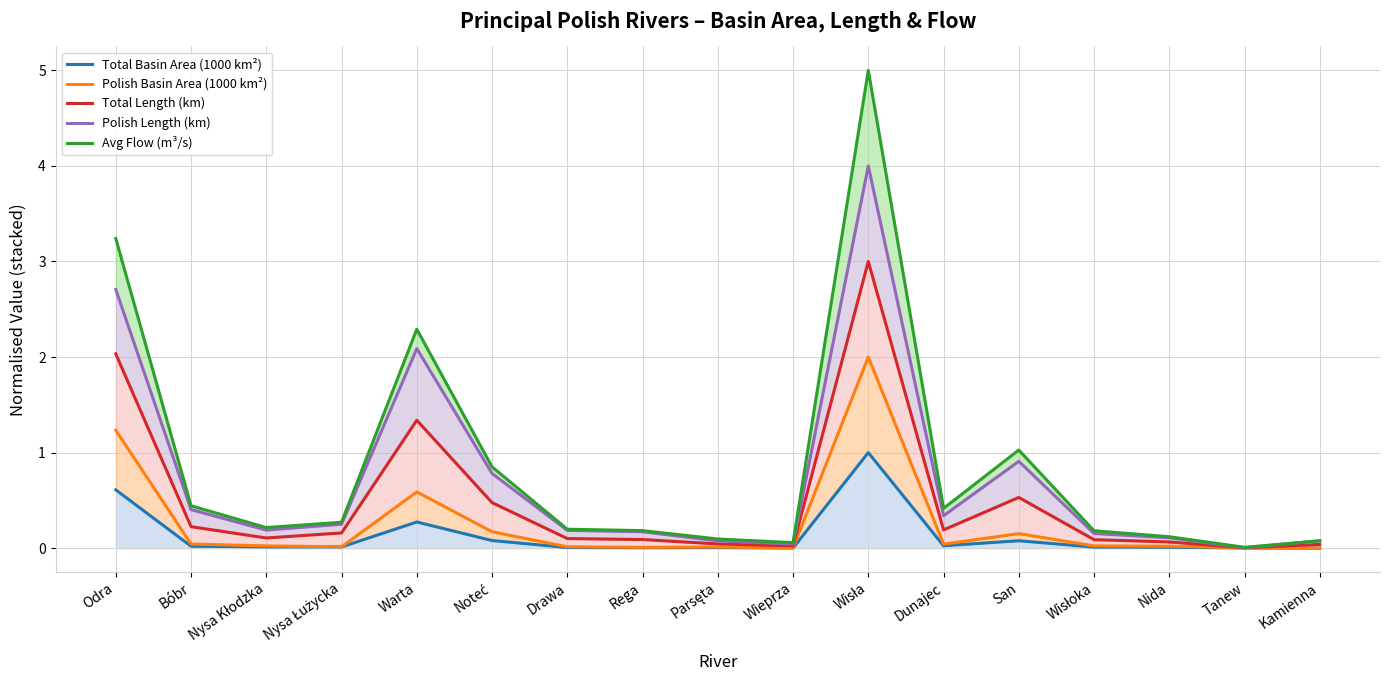

What are all the series names shown in the legend?

Total Basin Area (1000 km²), Polish Basin Area (1000 km²), Total Length (km), Polish Length (km), Avg Flow (m³/s)